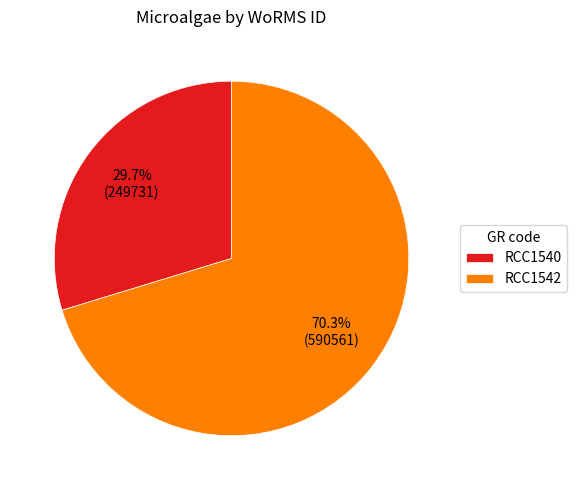

Is there a majority slice in this chart?

Yes